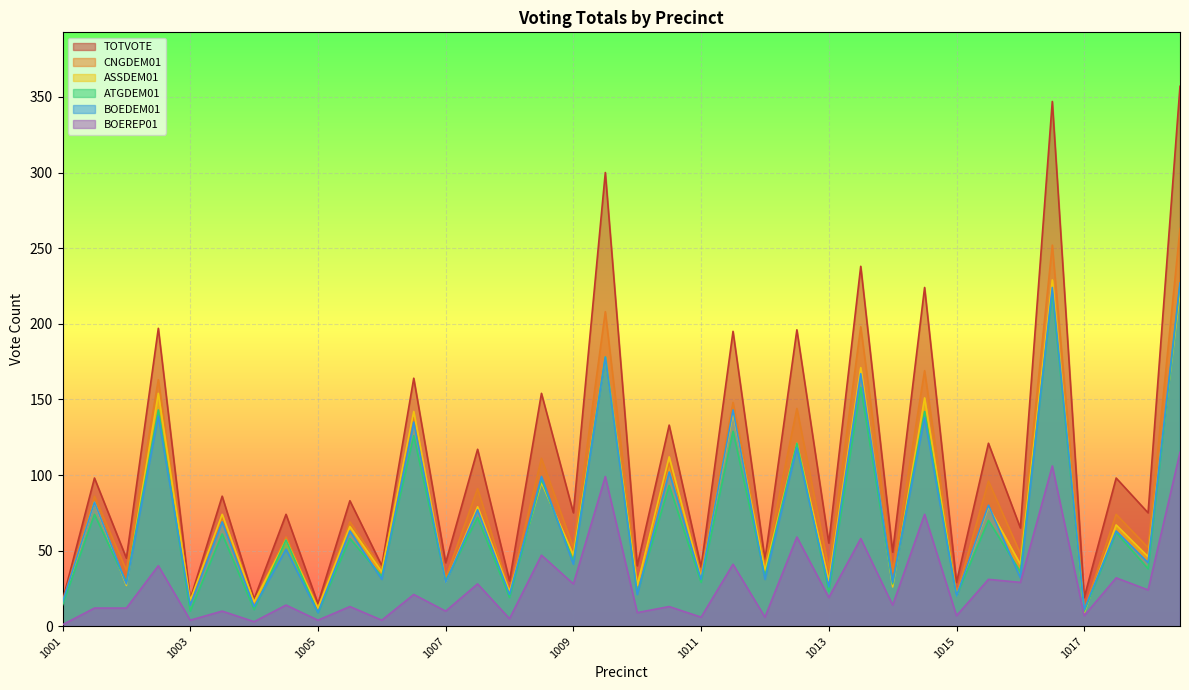

True or false: BOEDEM01 has more than 2 interior local peaks.

True